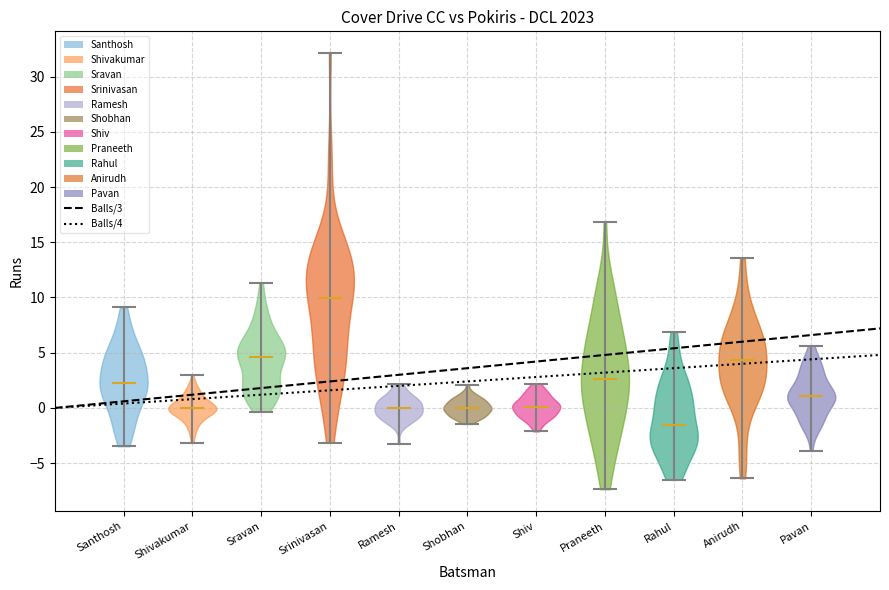

Which violin has the highest median line?

Srinivasan